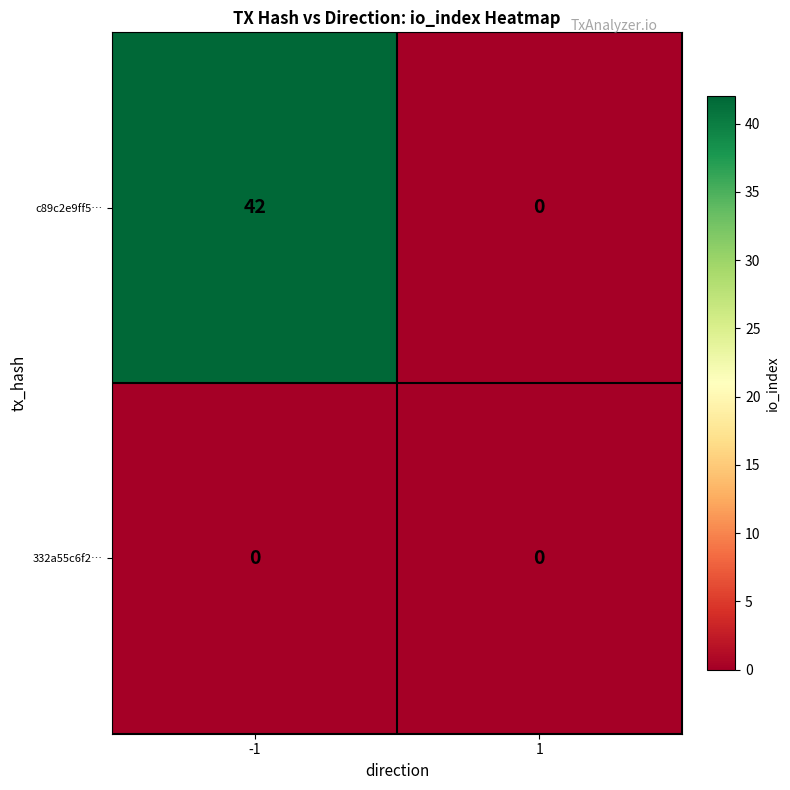

Is the value of c89c2e9ff5… at -1 greater than the value of 332a55c6f2… at -1?

Yes